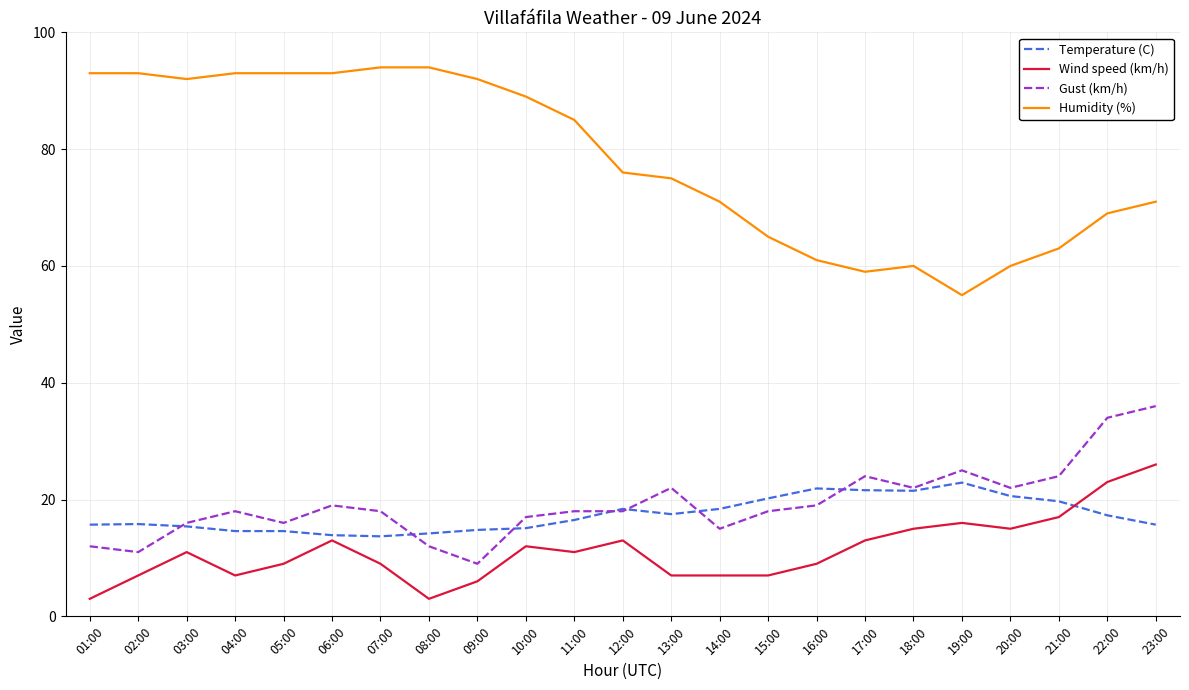

What is the total value across all series at 21:00?

123.7